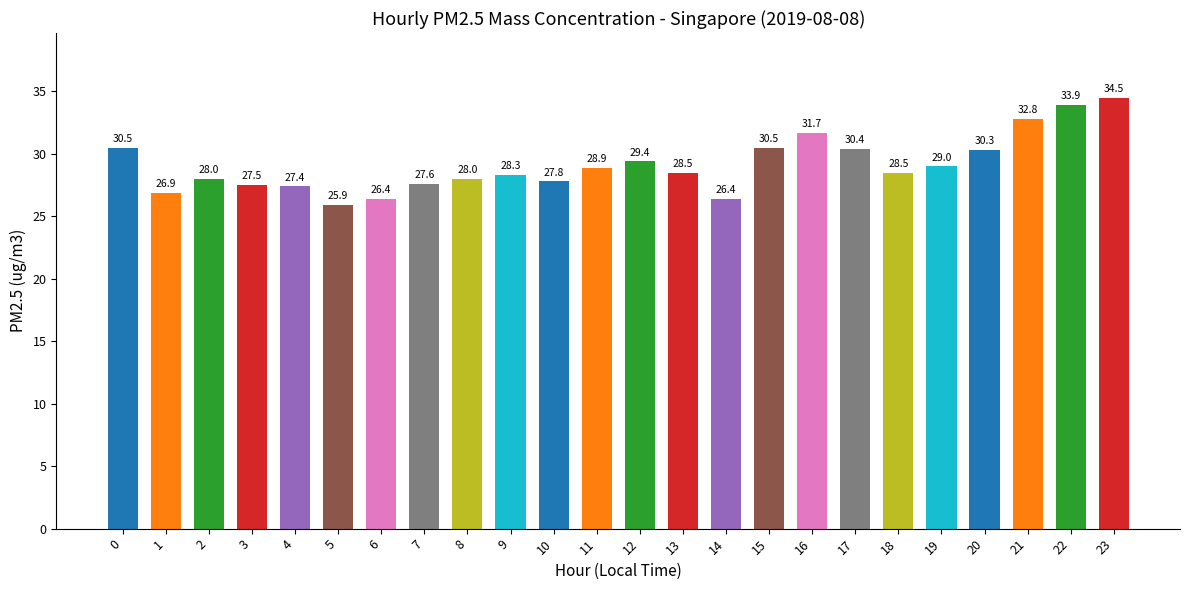

Reading left to right, list all the values displayed in this chart.

30.5	26.9	28.0	27.5	27.4	25.9	26.4	27.6	28.0	28.3	27.8	28.9	29.4	28.5	26.4	30.5	31.7	30.4	28.5	29.0	30.3	32.8	33.9	34.5